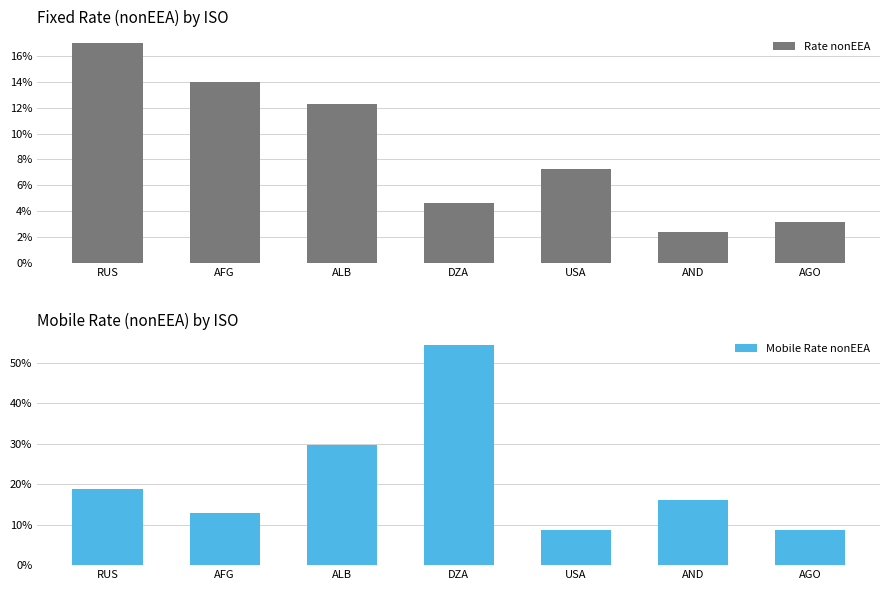

Between RUS and USA, which is larger?

RUS